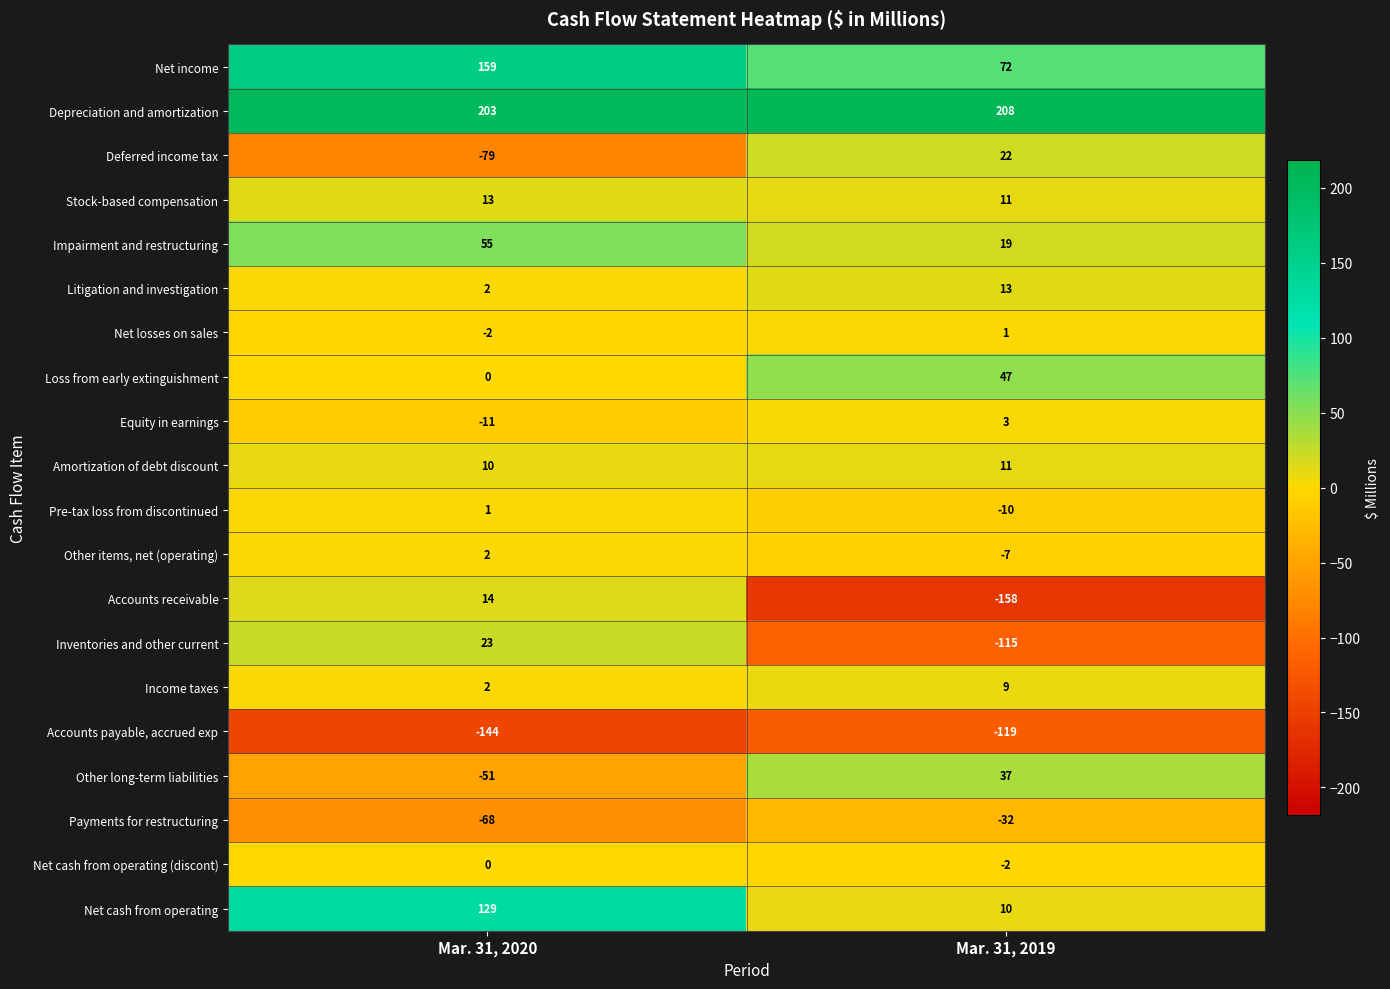

What is the sum of all Litigation and investigation values?

15